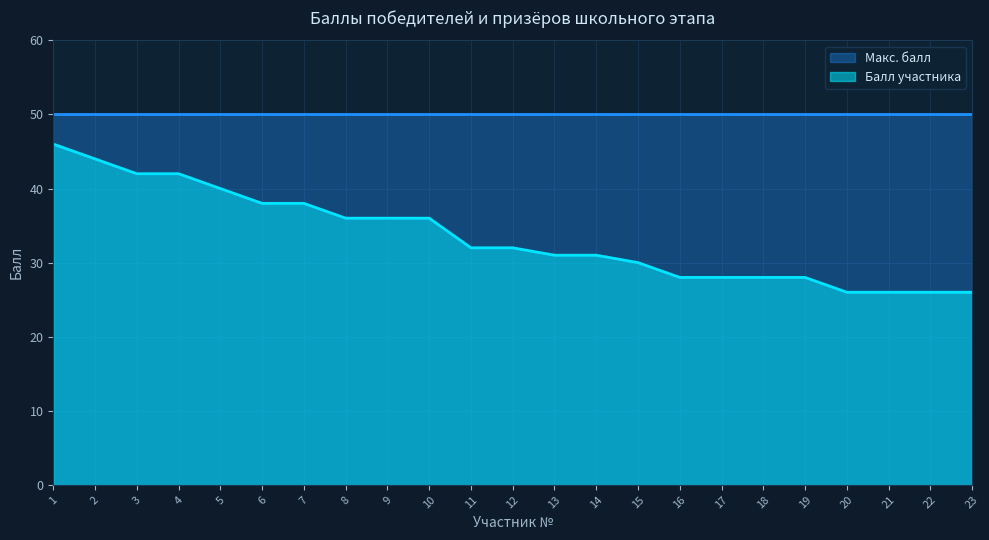

Reading left to right, what are all the values shown in this chart?

1=46	2=44	3=42	4=42	5=40	6=38	7=38	8=36	9=36	10=36	11=32	12=32	13=31	14=31	15=30	16=28	17=28	18=28	19=28	20=26	21=26	22=26	23=26